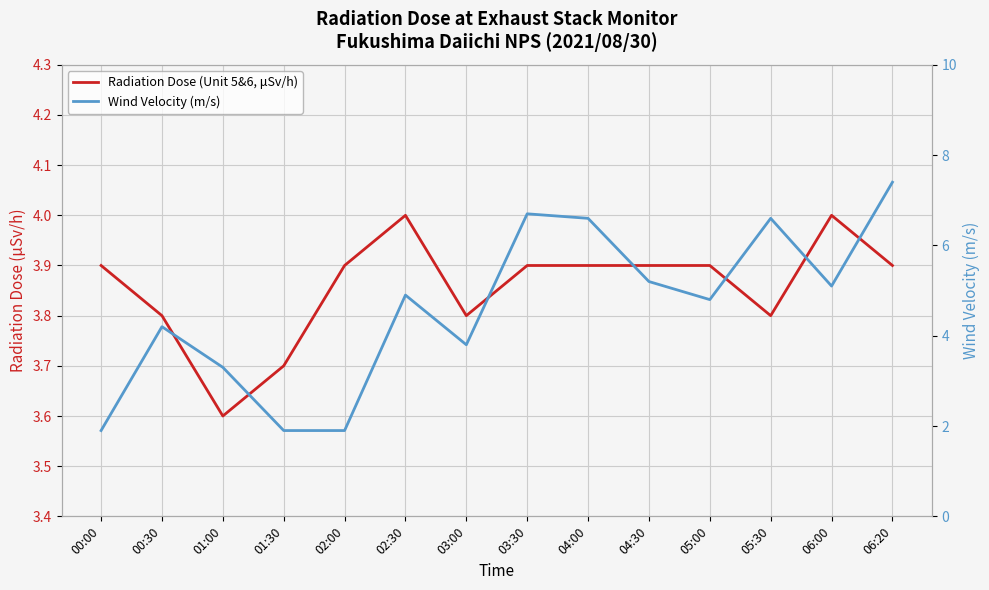

What is the label of the 2nd point from the right?

06:00